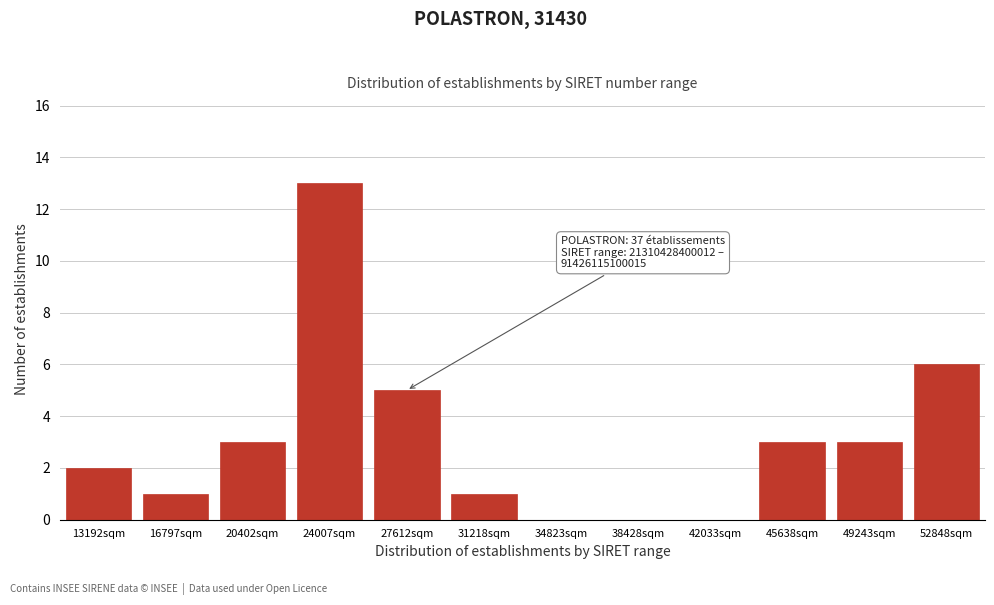

Reading left to right, what are all the values shown in this chart?

13192sqm=2	16797sqm=1	20402sqm=3	24007sqm=13	27612sqm=5	31218sqm=1	34823sqm=0	38428sqm=0	42033sqm=0	45638sqm=3	49243sqm=3	52848sqm=6